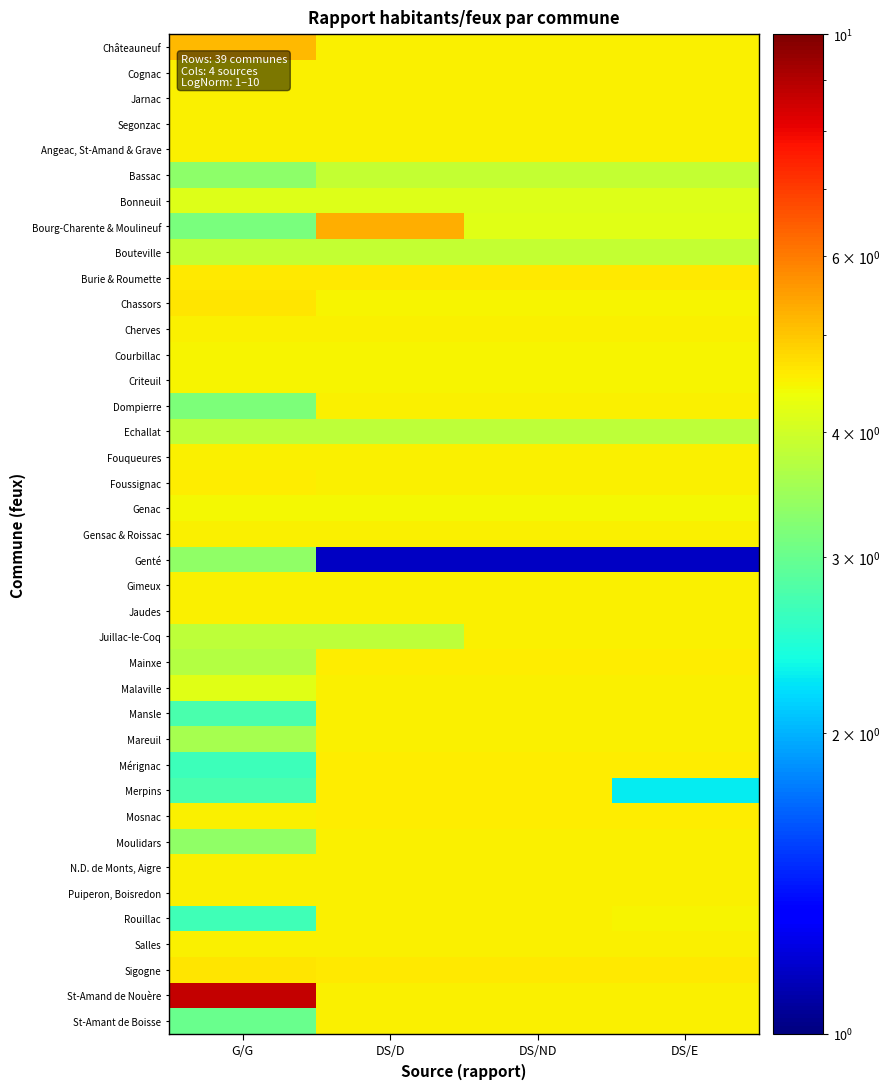

Which has a higher value, DS/ND or DS/D?

DS/ND